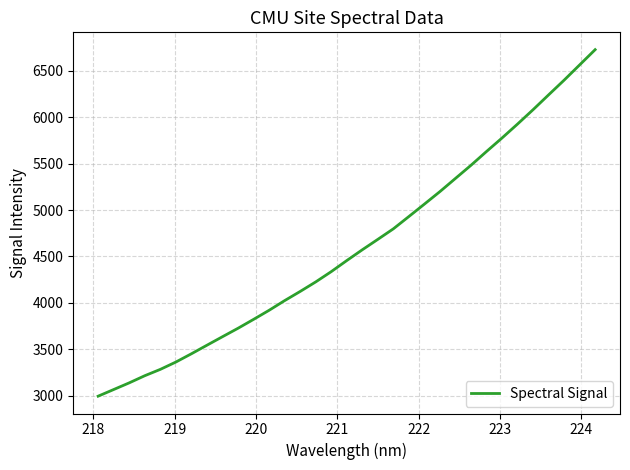

What is the smallest value displayed?

2993.8